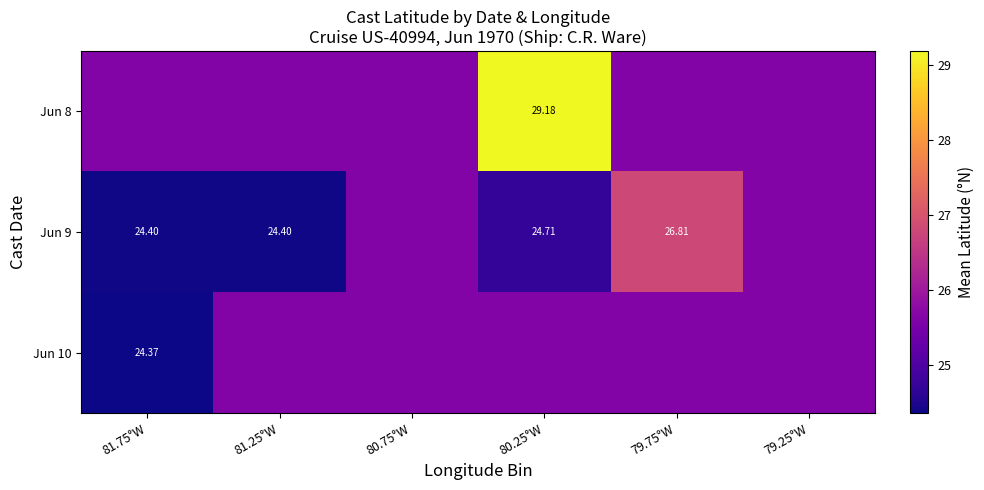

Rank the series by their average value, from highest to lowest.

Jun 8, Jun 10, Jun 9